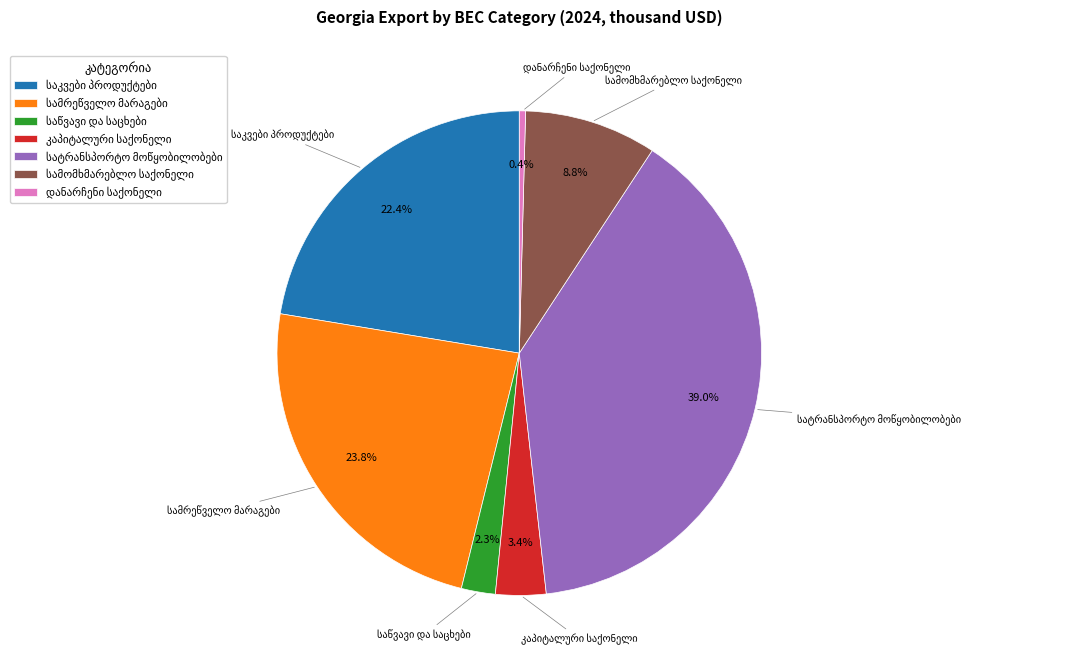

Is there a majority slice in this chart?

No